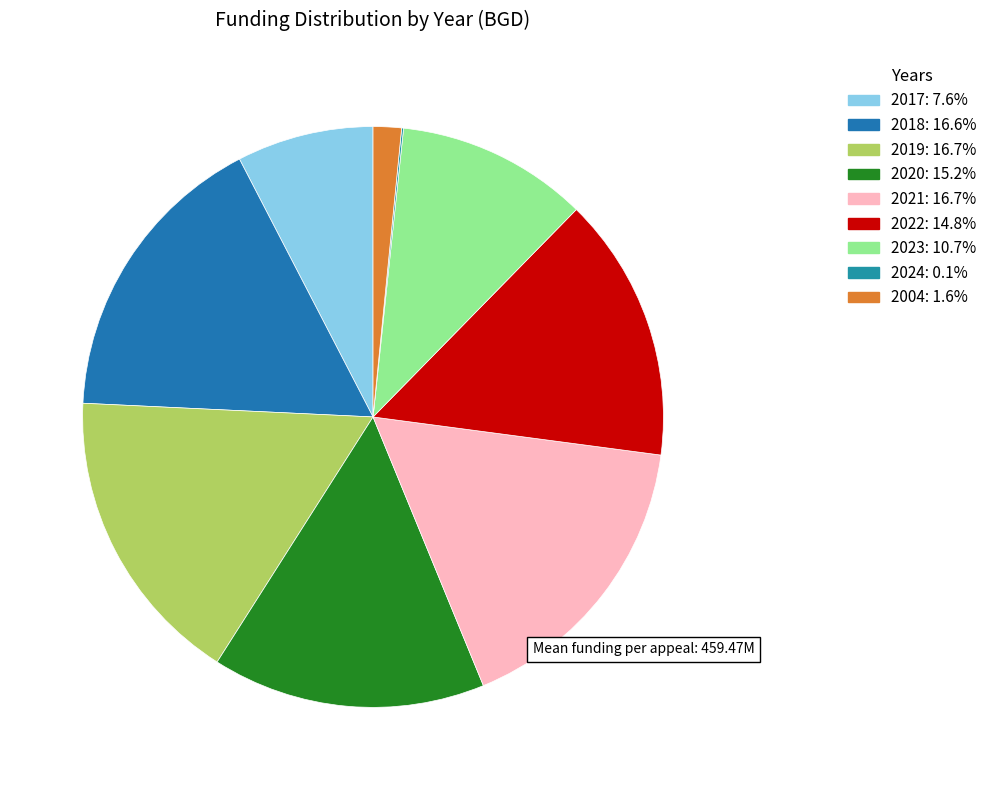

To the nearest percent, what percentage of the pie is 2020?

15%